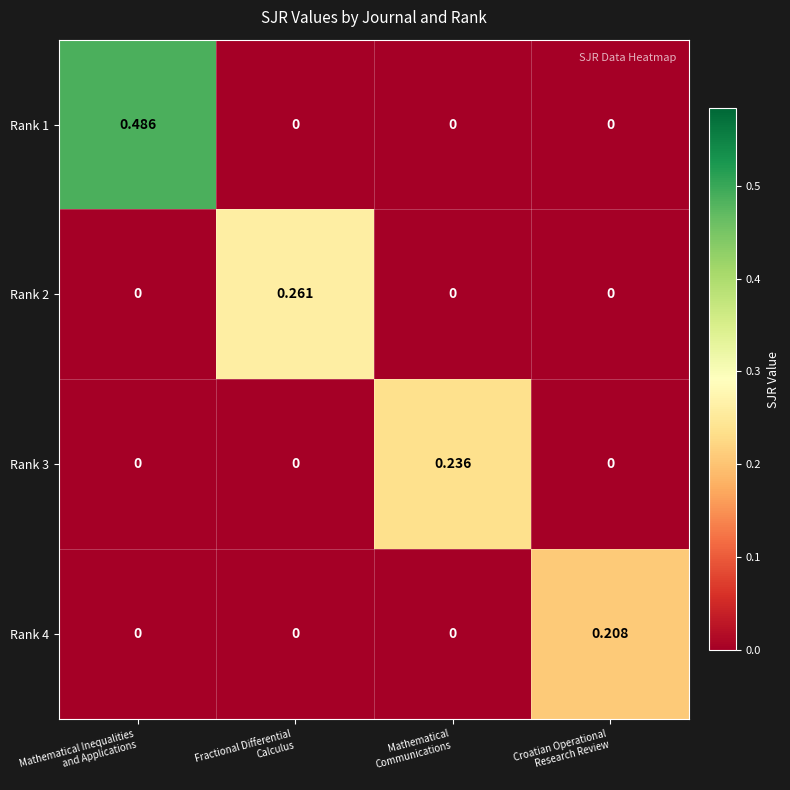

Count the number of data series in this chart.

4